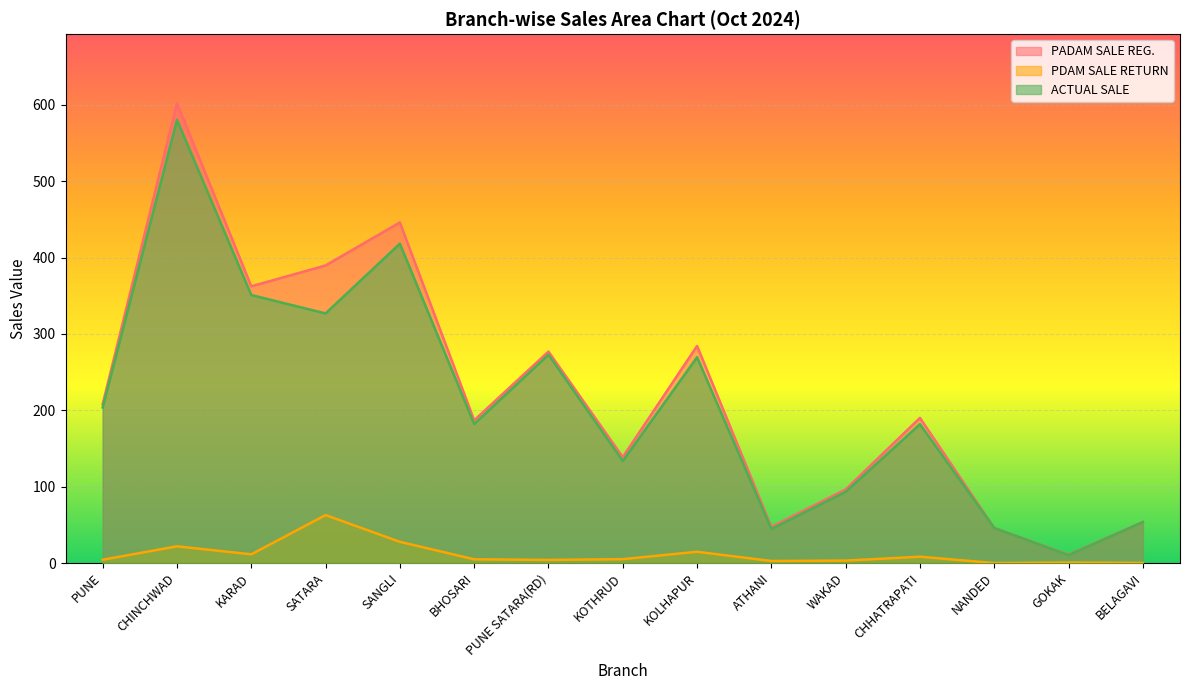

True or false: PDAM SALE RETURN has more than 2 points higher than both neighbors.

True